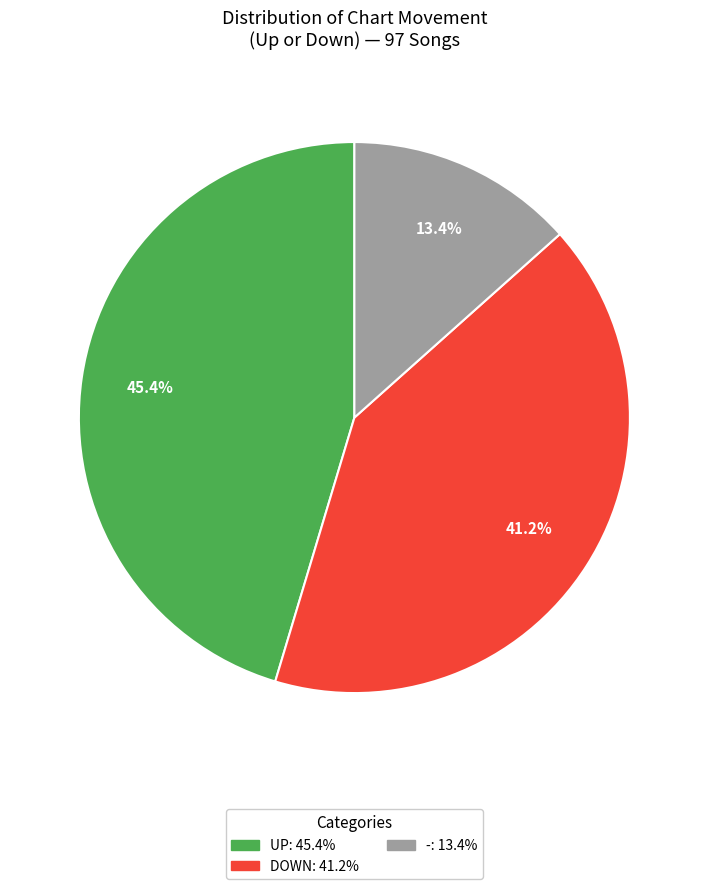

Is there a majority slice in this chart?

No